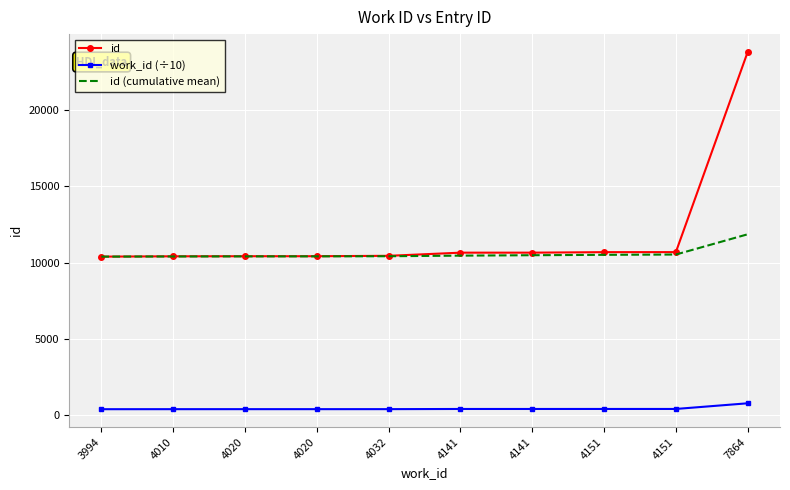

What is the difference between the maximum and minimum values in the work_id (÷10) series?

387.0